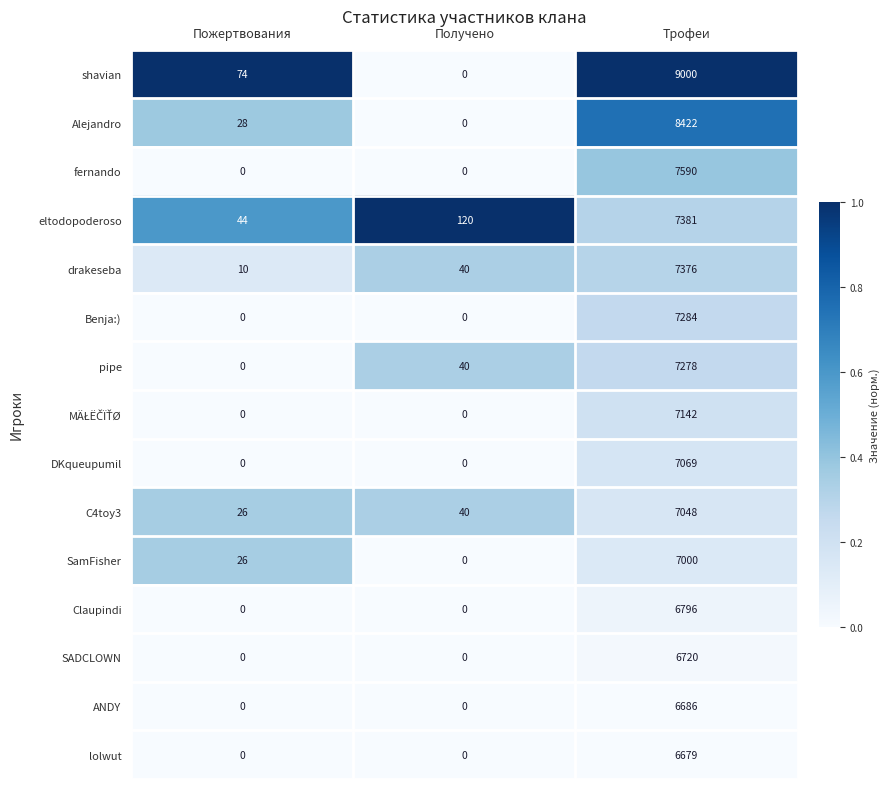

What is the total value across all series at Трофеи?

109471